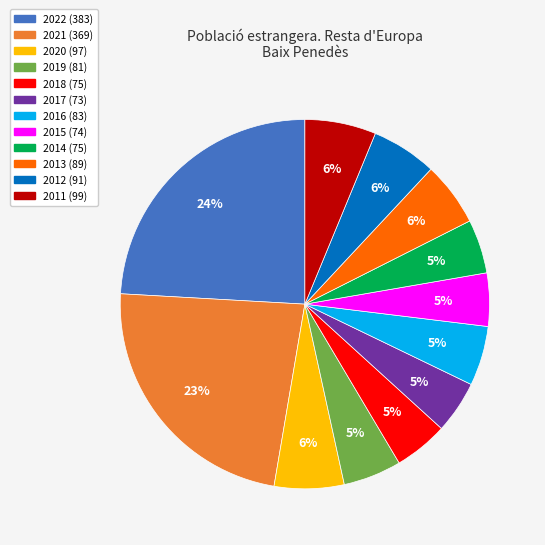

What percentage is the 2022 slice, to the nearest percent?

24%